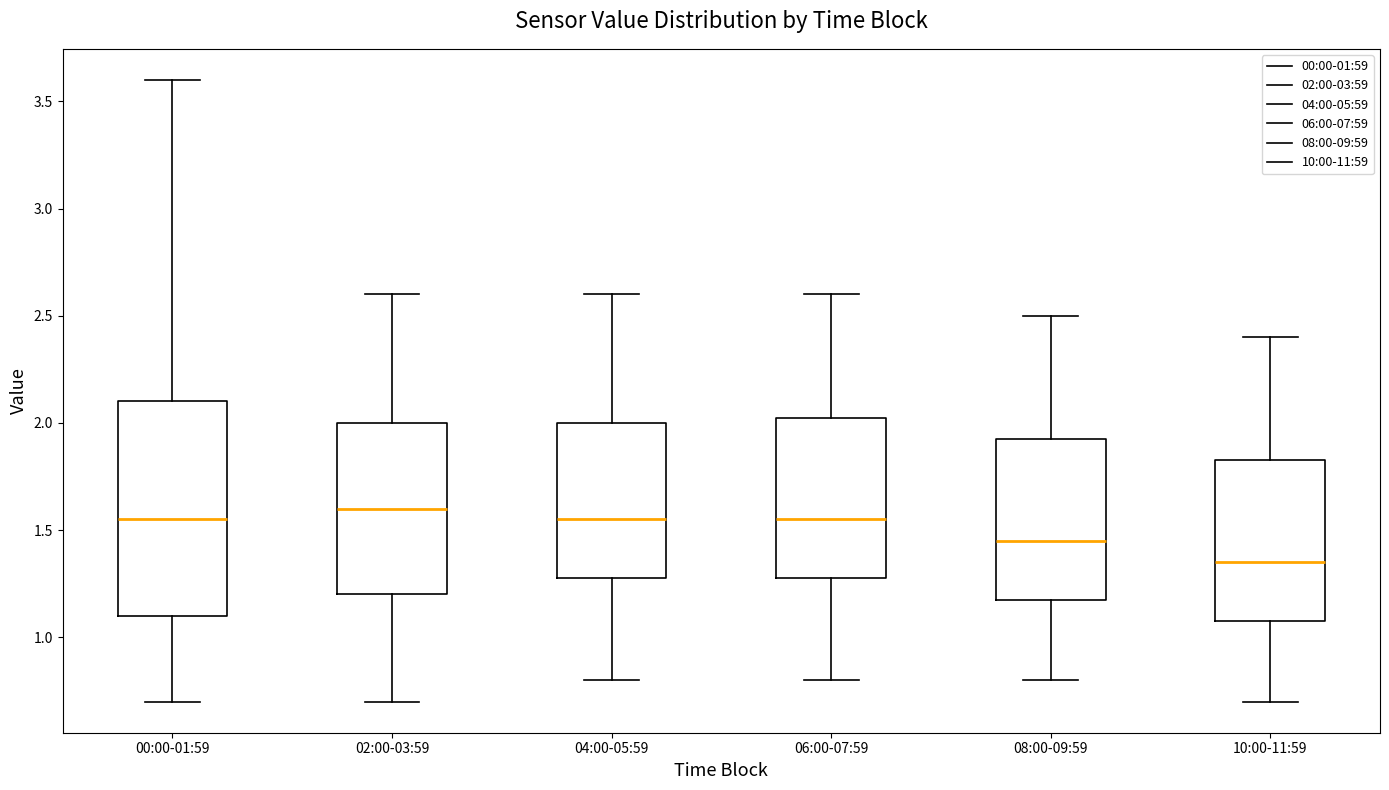

Where is the lower edge of the box for 02:00-03:59 on the y-axis? The values are not printed on the chart, so give them approximately, as read against the axis.

1.20